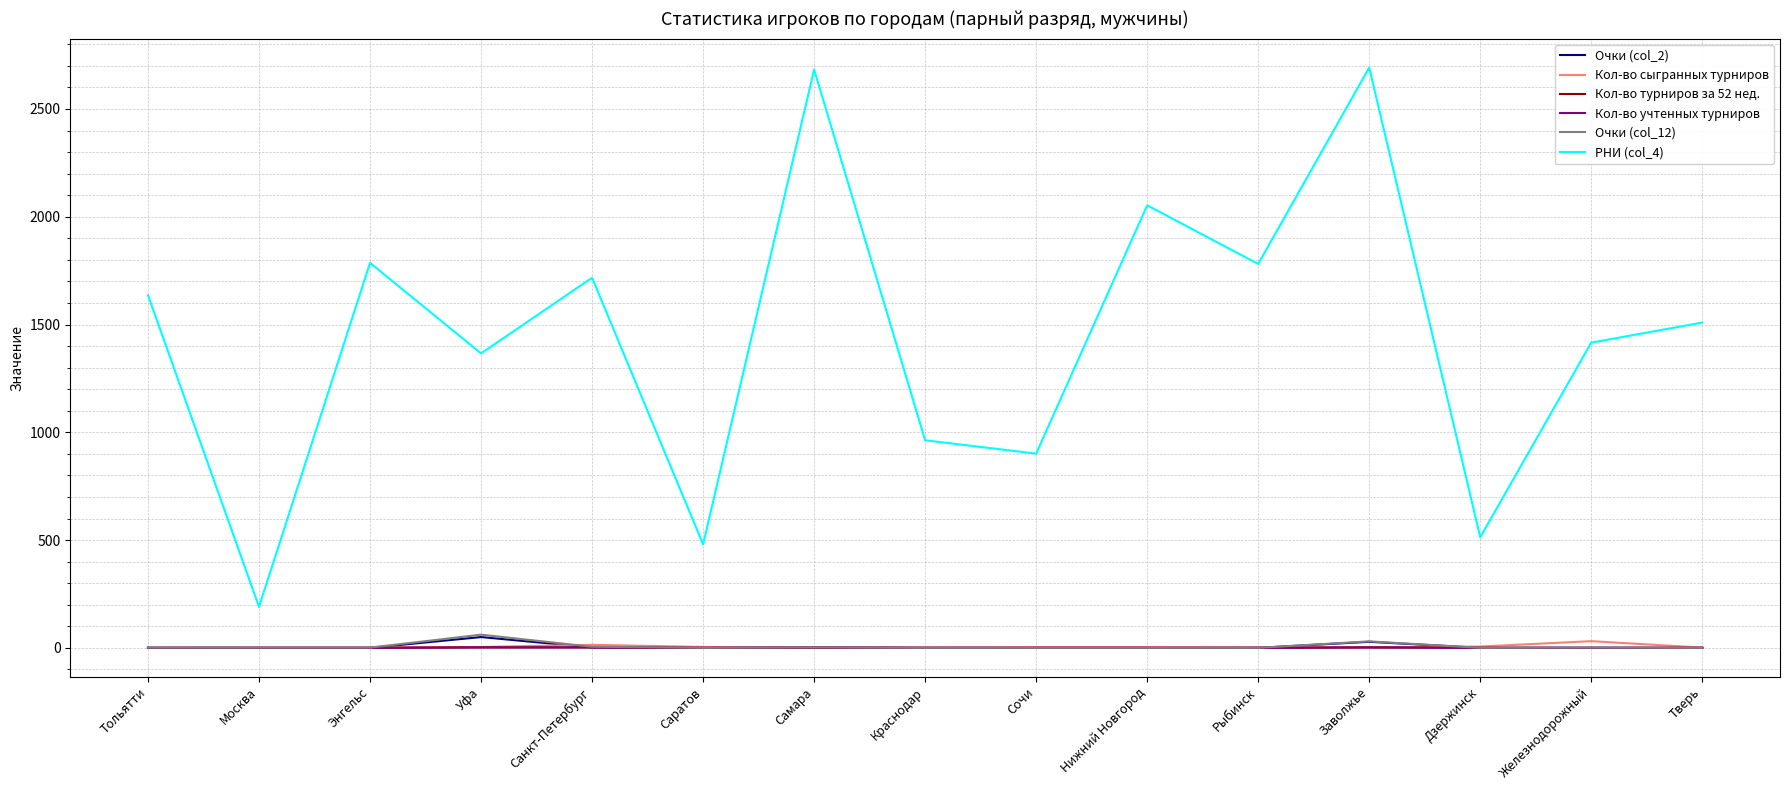

Reading left to right, extract all data points from this chart.

Очки (col_2): Тольятти=0	Москва=0	Энгельс=0	Уфа=50	Санкт-Петербург=2	Саратов=0	Самара=1	Краснодар=0	Сочи=0	Нижний Новгород=0	Рыбинск=0	Заволжье=28	Дзержинск=0	Железнодорожный=0	Тверь=0
Кол-во сыгранных турниров: Тольятти=0	Москва=1	Энгельс=1	Уфа=4	Санкт-Петербург=14	Саратов=4	Самара=1	Краснодар=1	Сочи=3	Нижний Новгород=3	Рыбинск=2	Заволжье=2	Дзержинск=6	Железнодорожный=31	Тверь=1
Кол-во турниров за 52 нед.: Тольятти=0	Москва=0	Энгельс=0	Уфа=2	Санкт-Петербург=2	Саратов=0	Самара=1	Краснодар=0	Сочи=0	Нижний Новгород=0	Рыбинск=0	Заволжье=2	Дзержинск=0	Железнодорожный=0	Тверь=0
Кол-во учтенных турниров: Тольятти=0	Москва=0	Энгельс=0	Уфа=2	Санкт-Петербург=2	Саратов=0	Самара=1	Краснодар=0	Сочи=0	Нижний Новгород=0	Рыбинск=0	Заволжье=2	Дзержинск=0	Железнодорожный=0	Тверь=0
Очки (col_12): Тольятти=1	Москва=1	Энгельс=1	Уфа=61	Санкт-Петербург=5	Саратов=0	Самара=2	Краснодар=0	Сочи=0	Нижний Новгород=0	Рыбинск=0	Заволжье=30	Дзержинск=0	Железнодорожный=1	Тверь=0
РНИ (col_4): Тольятти=1636	Москва=190	Энгельс=1786	Уфа=1366	Санкт-Петербург=1717	Саратов=480	Самара=2683	Краснодар=963	Сочи=901	Нижний Новгород=2053	Рыбинск=1781	Заволжье=2692	Дзержинск=513	Железнодорожный=1416	Тверь=1509